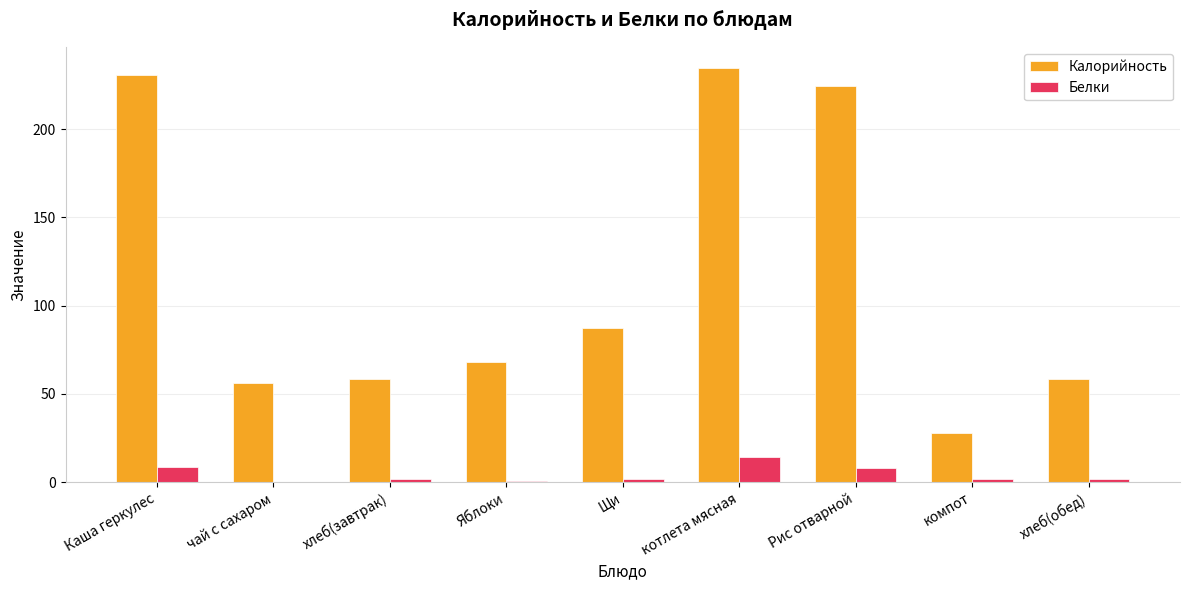

What is the sum of the Калорийность values at Каша геркулес and Рис отварной?

455.4